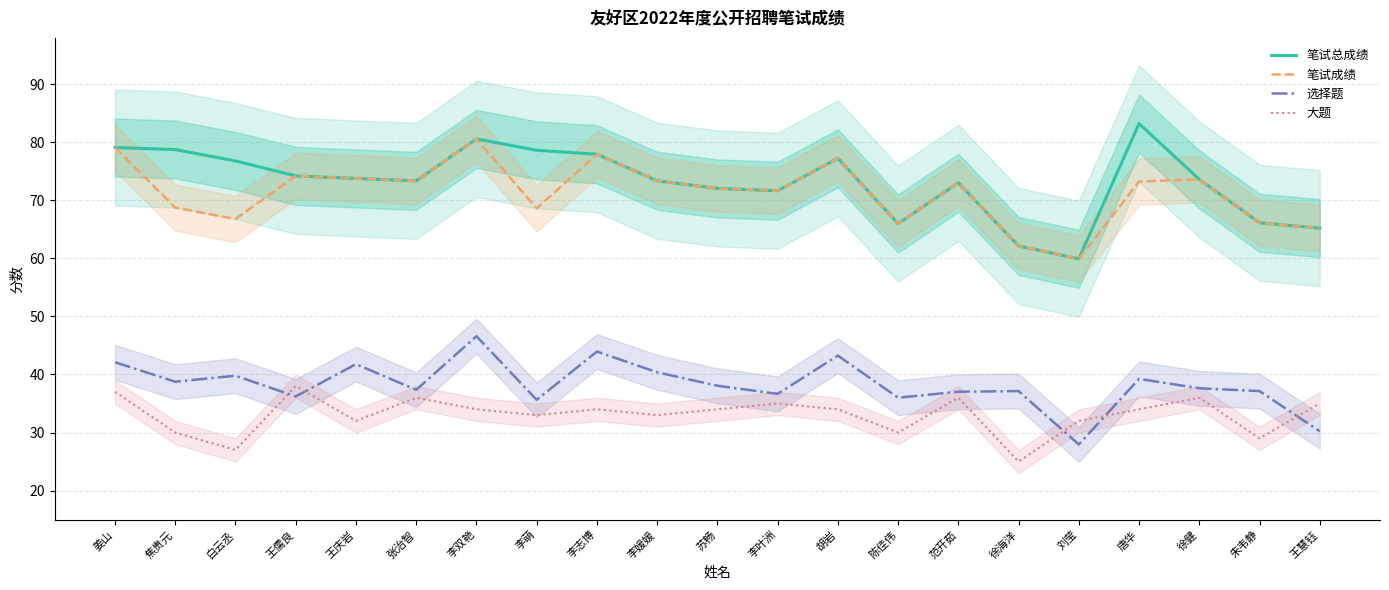

What is the label of the 11th point from the right?

苏畅